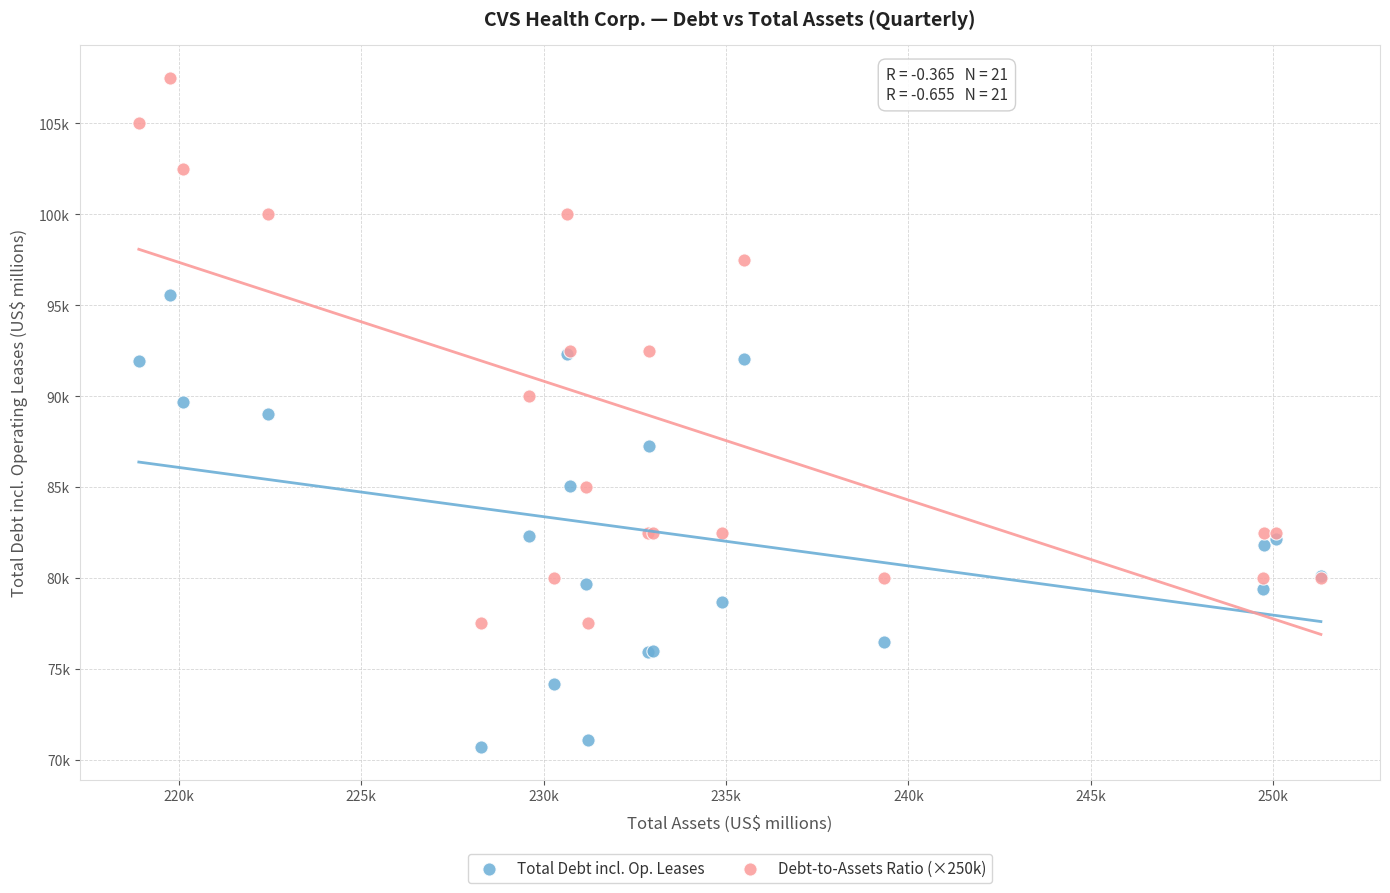

Which series contains the lowest Y value?

Total Debt incl. Op. Leases